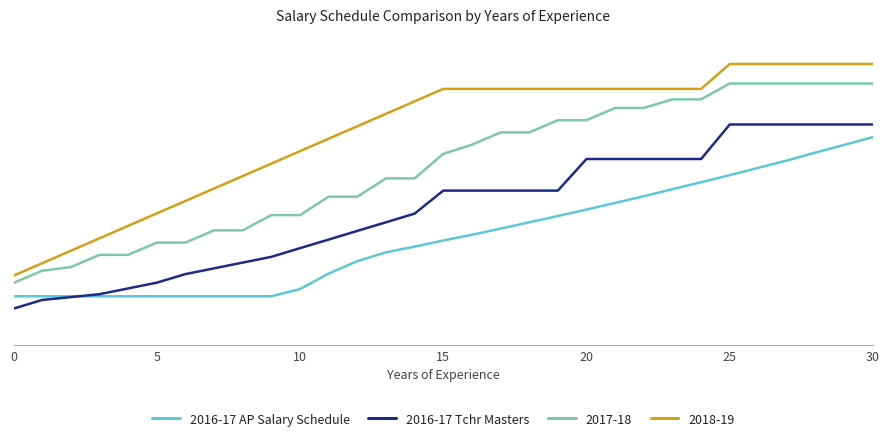

Does the chart display data point markers on the line(s)?

No